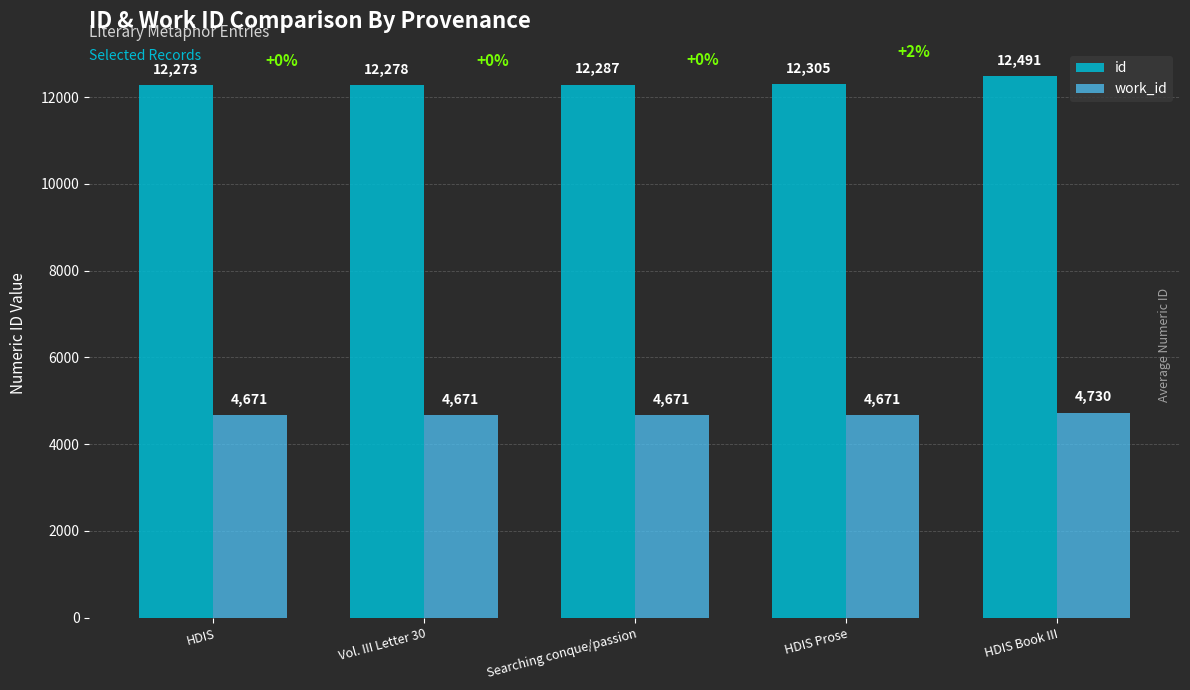

What is the difference between the id values at HDIS and Vol. III Letter 30?

5